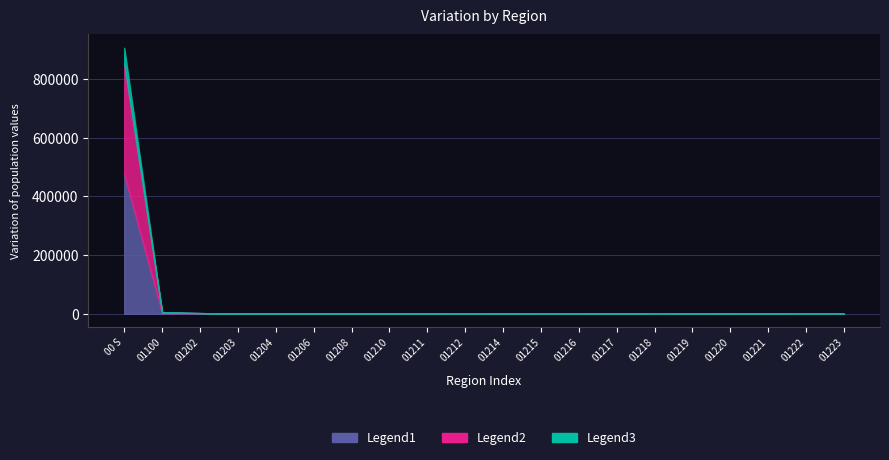

Reading left to right, transcribe all the data shown in this chart.

Legend1: 475042	2591	2313	303	838	341	473	402	272	111	276	106	139	557	53	182	165	196	30	99
Legend2: 906309	5068	2313	600	1618	664	919	795	524	207	533	210	271	1092	104	349	321	383	58	194
Legend3: 850608	4967	2313	527	1581	625	882	714	510	199	522	188	245	1019	92	332	313	369	52	184